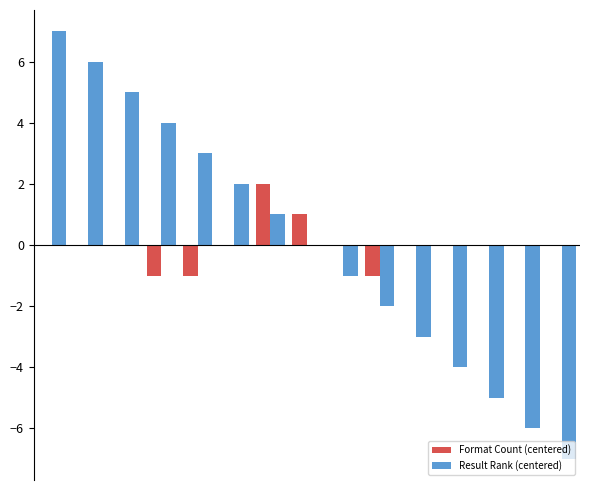

What is the greatest value displayed?

7